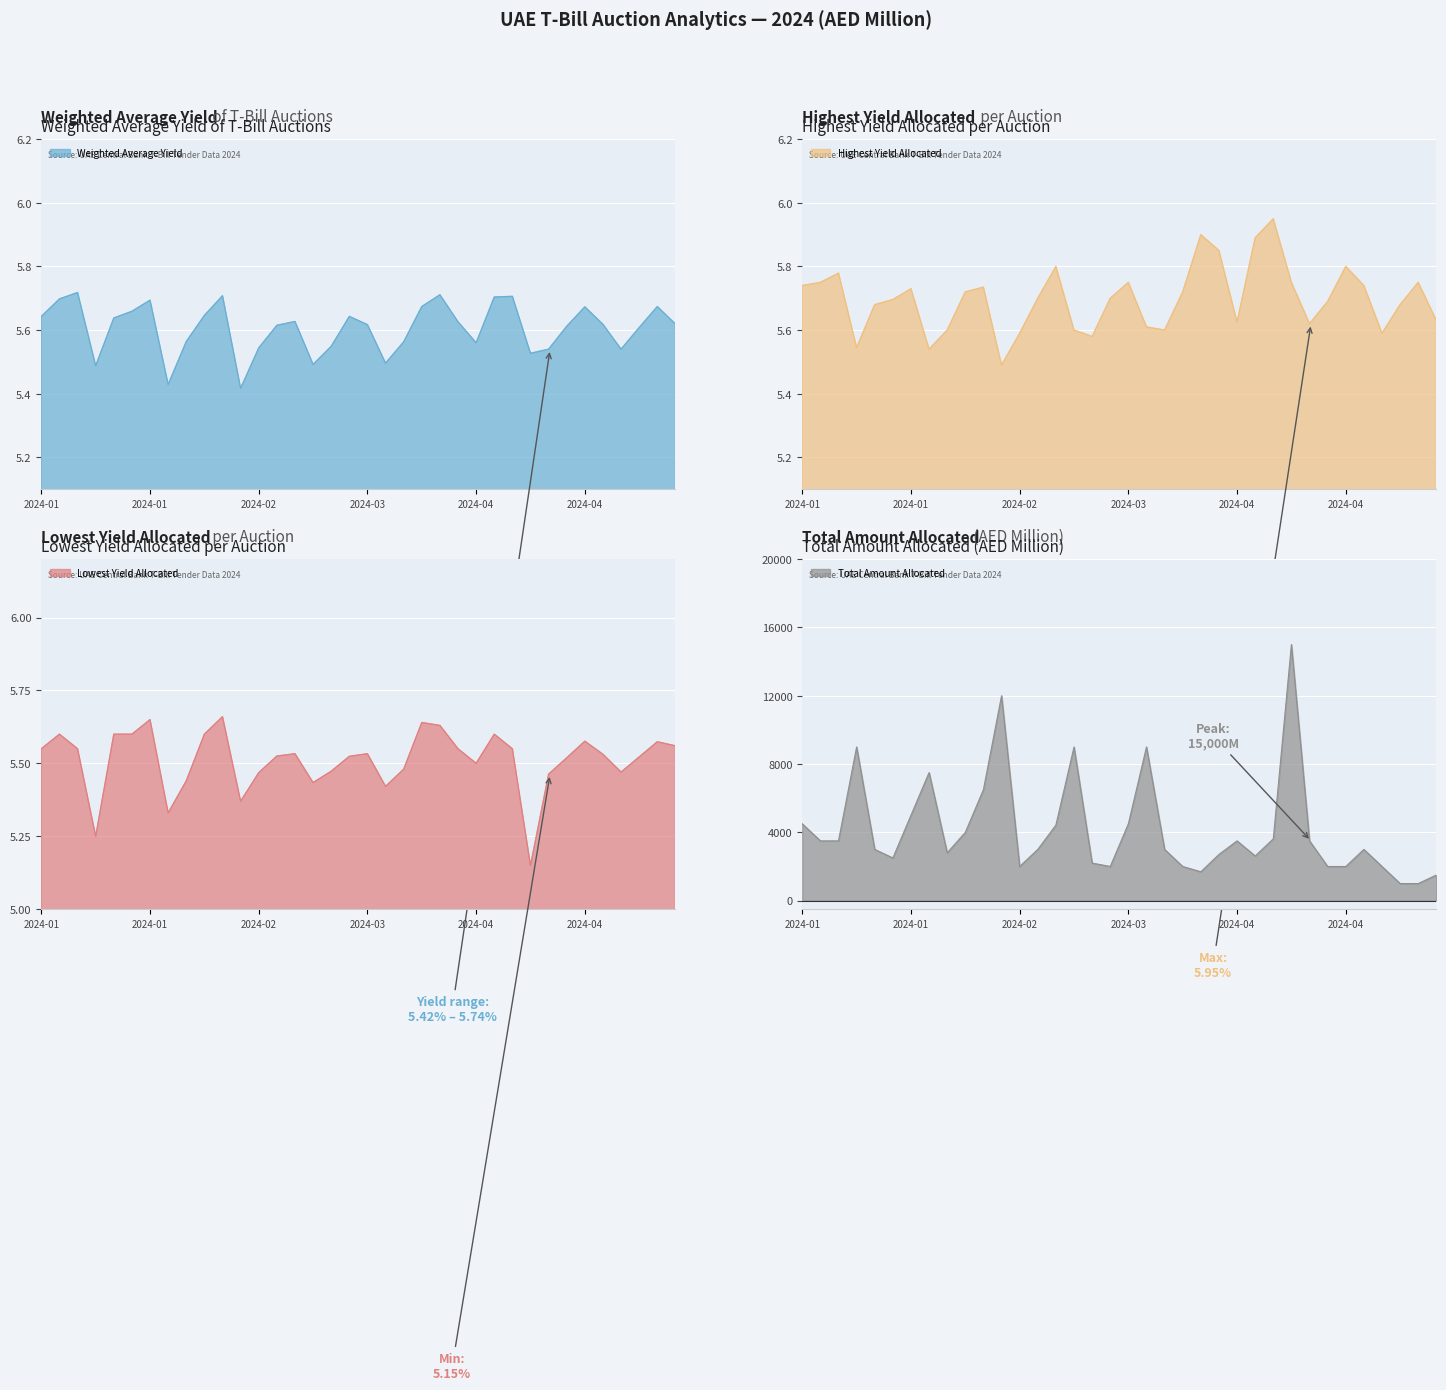

At 2024-01, list the series in order from largest to smallest.

Total Amount Allocated, Highest Yield Allocated, Weighted Average Yield, Lowest Yield Allocated